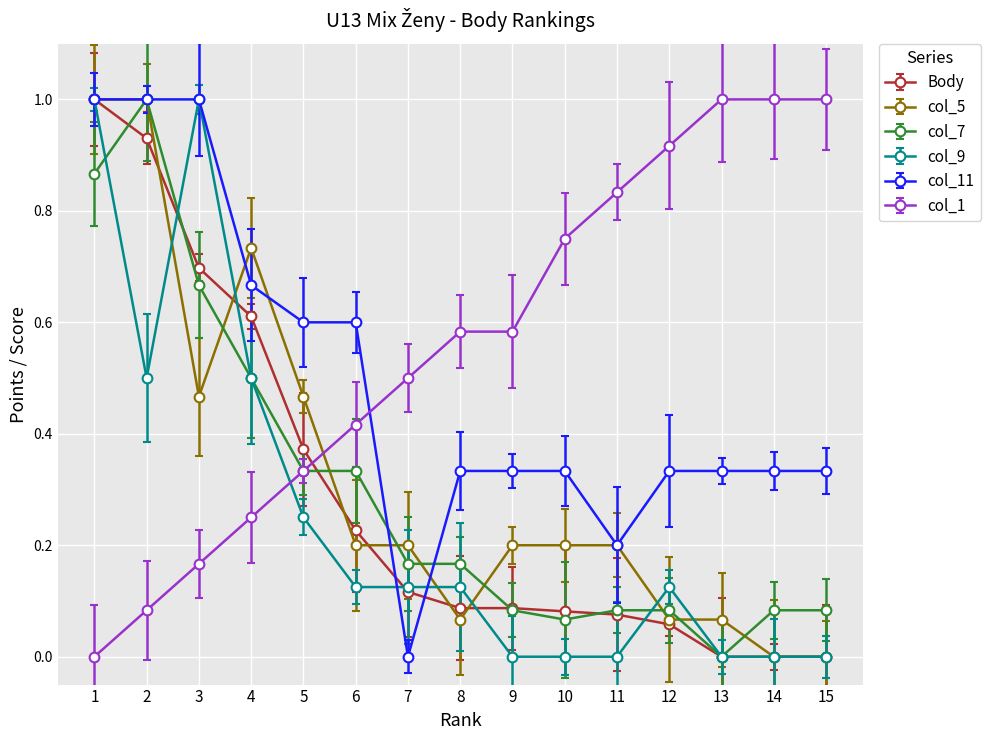

After their last crossing, which series has the higher values: col_1 or col_11?

col_1